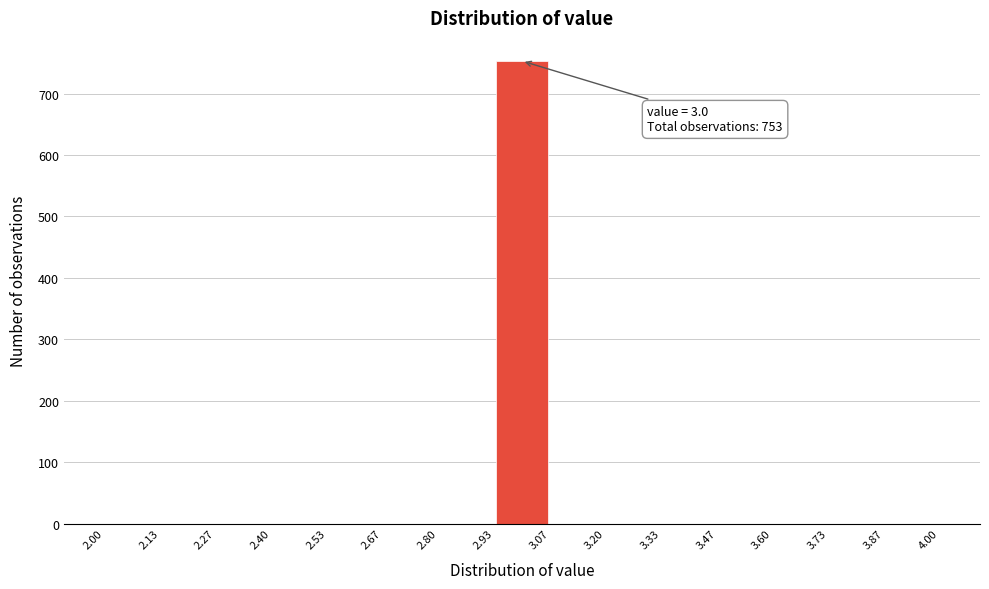

Over which range of the x-axis is the bar tallest?

2.93 to 3.07